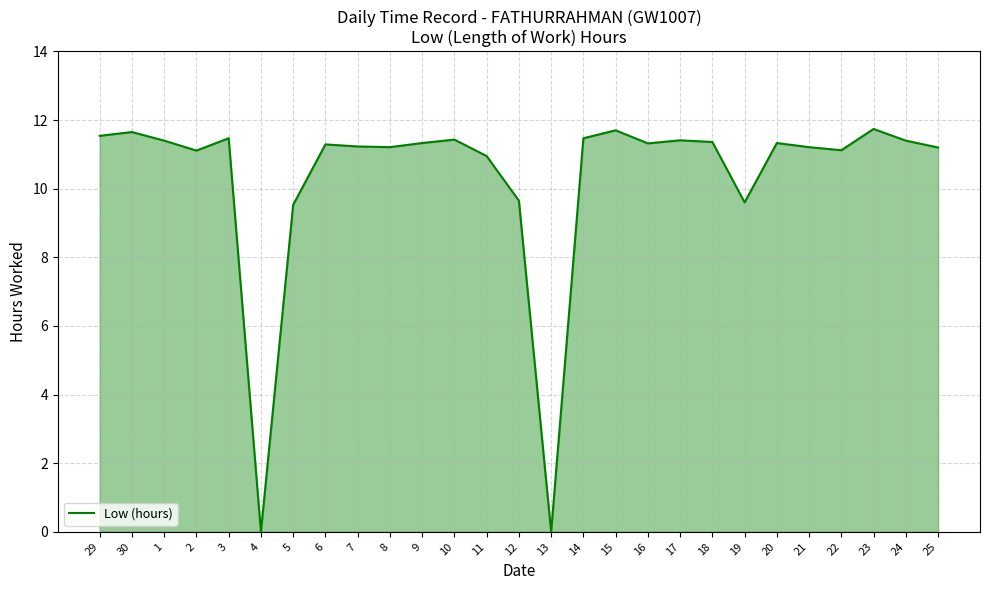

The value at 19 is 13.5. True or false?

False